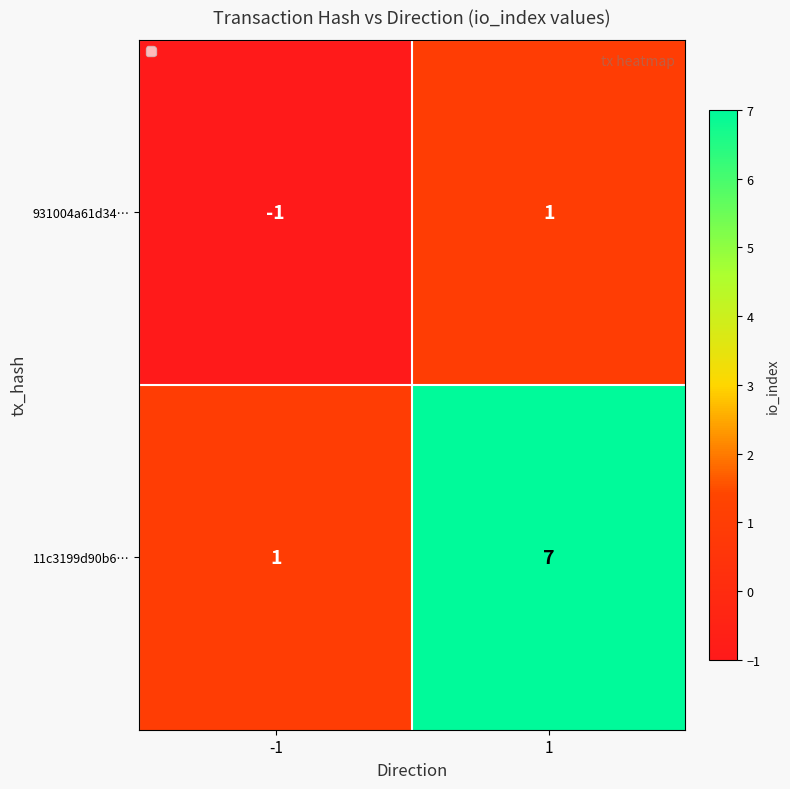

What is the total value across all series at 1?

8